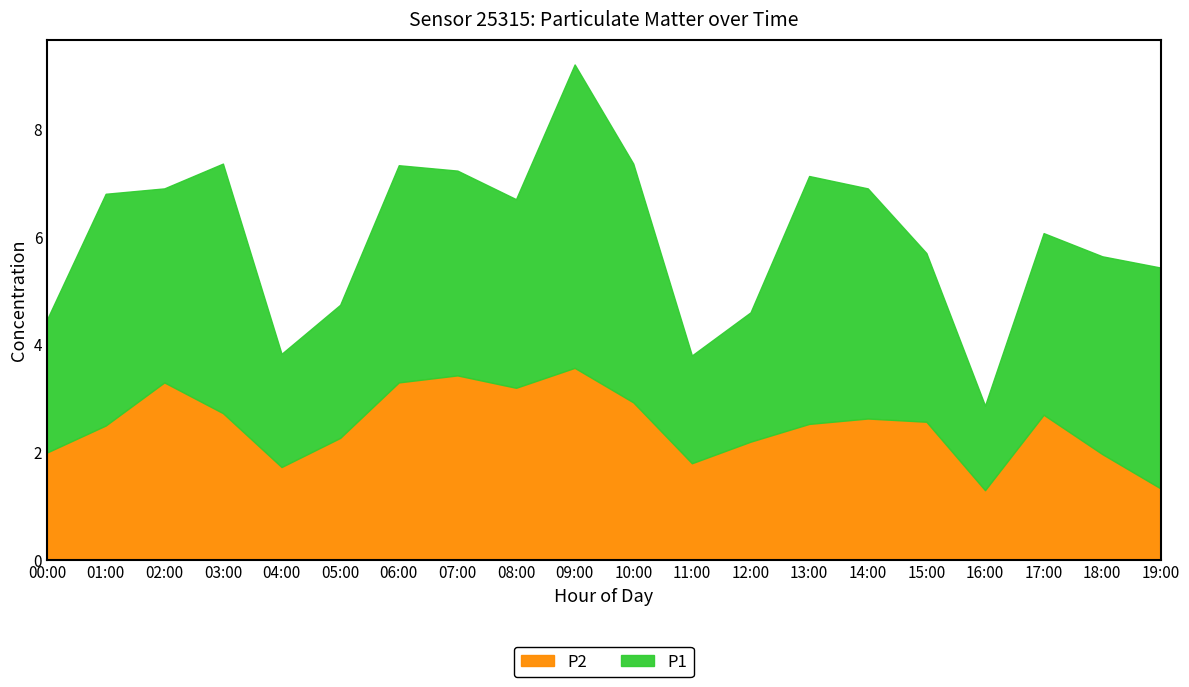

What is the highest value of the P2 series?

3.6